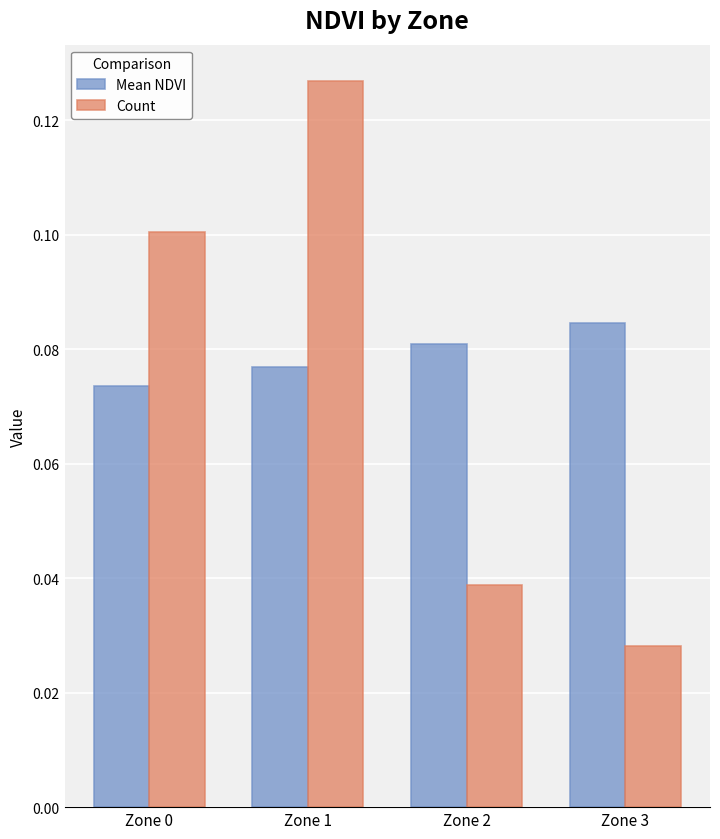

Are the bars horizontal?

No